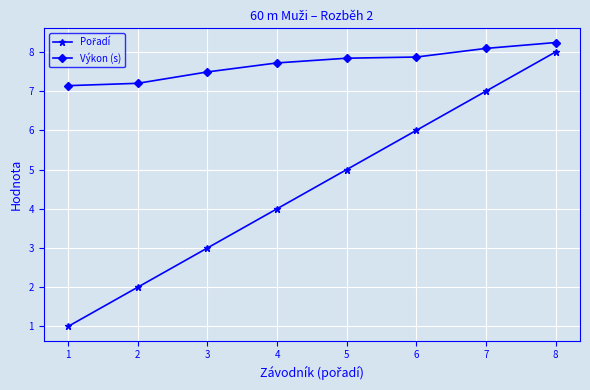

What is the difference between the highest and lowest values at 5?

2.8